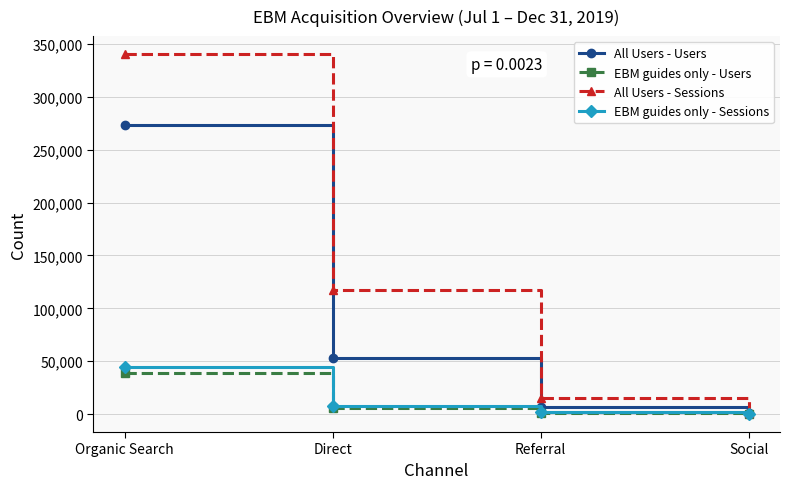

Which series has the widest spread of values?

All Users - Sessions